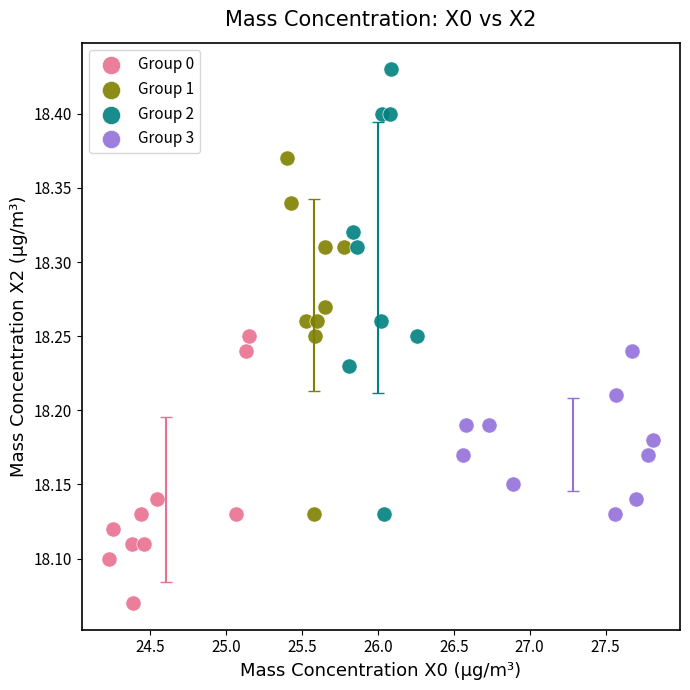

Which series contains the lowest Y value?

Group 0